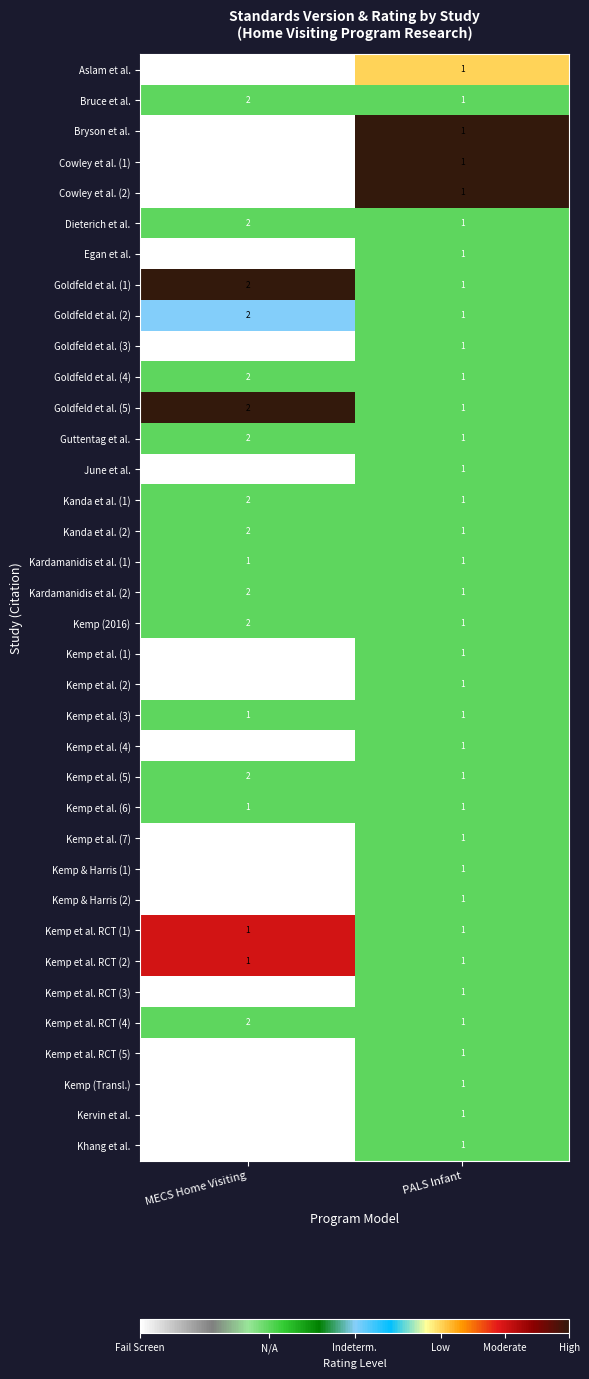

Is the value of Goldfeld et al. (1) at PALS Infant greater than the value of Dieterich et al. at MECS Home Visiting?

No